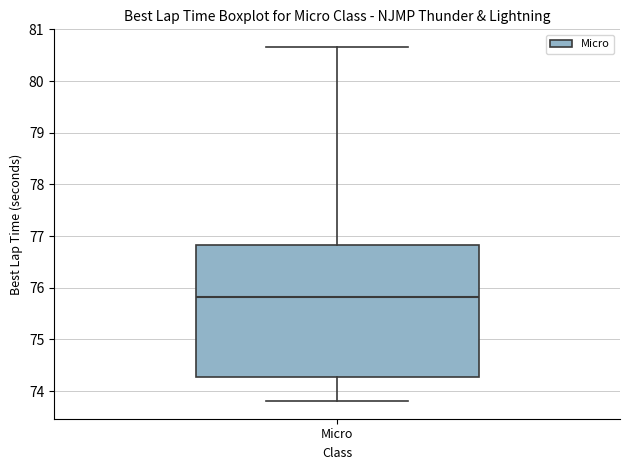

Transcribe this box plot: give where the median line is, the range the box spans, and where the two whiskers end, as read against the y-axis. The values are not printed on the chart, so give them approximately, as read against the axis.

median 75.8, box 74.3 to 76.8, whiskers 73.8 to 80.7